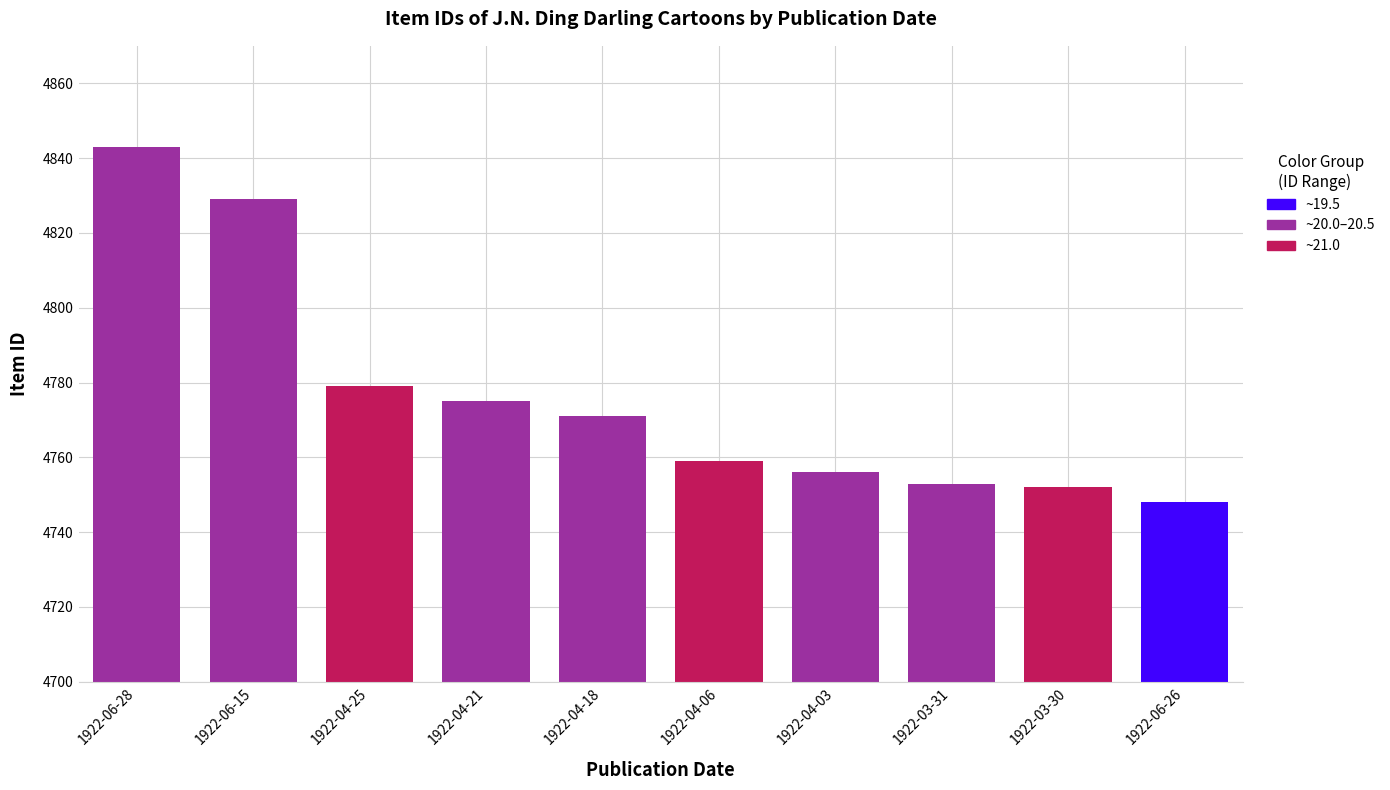

What is the label of the 4th bar from the left?

1922-04-21